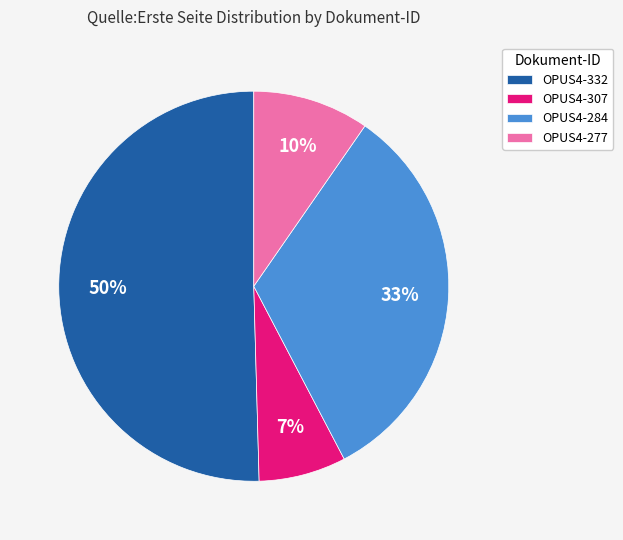

Count the number of slices in the pie.

4